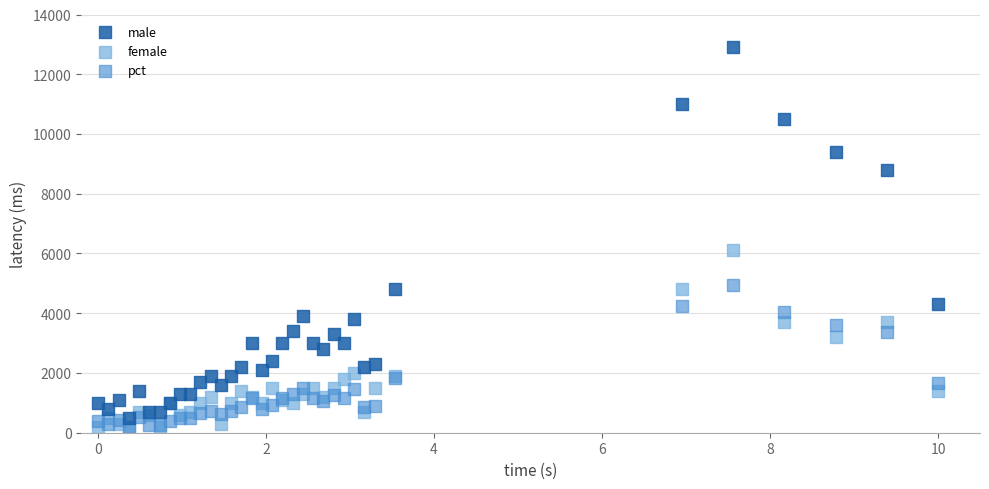

What are all the series names shown in the legend?

male, female, pct